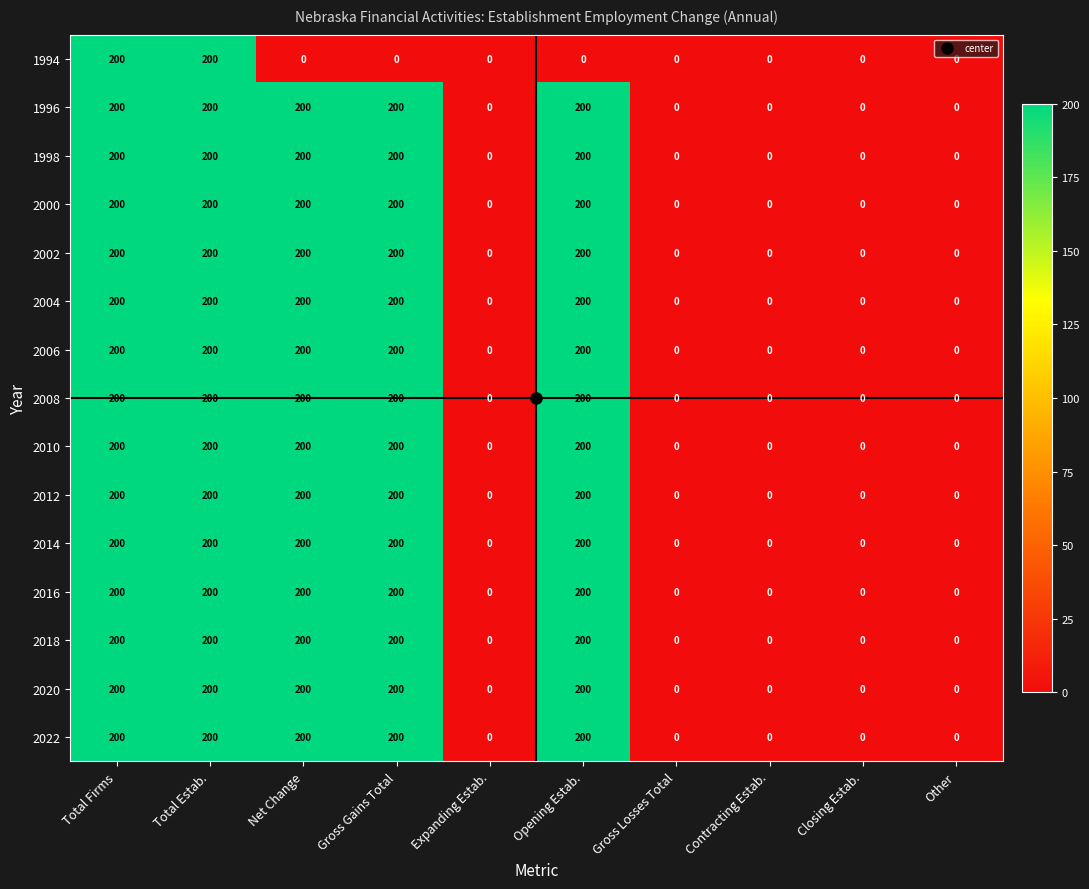

Is it true that 2012 equals 262 at Net Change?

False